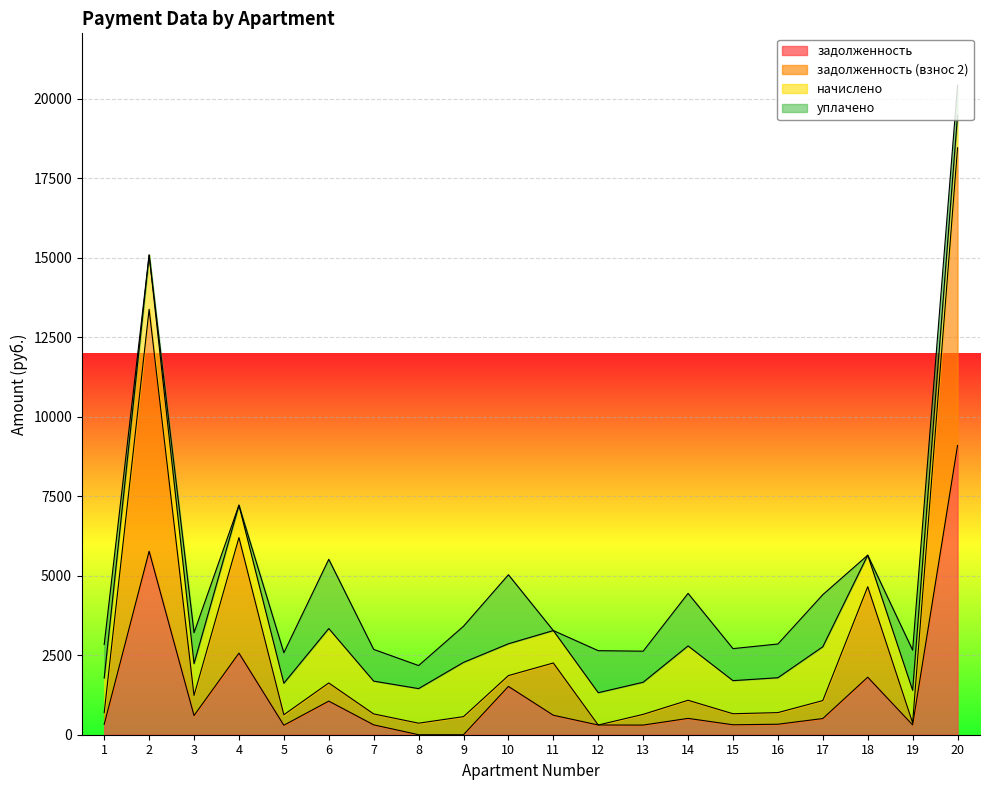

What is the difference between the second highest and minimum values in the задолженность series?

5770.8